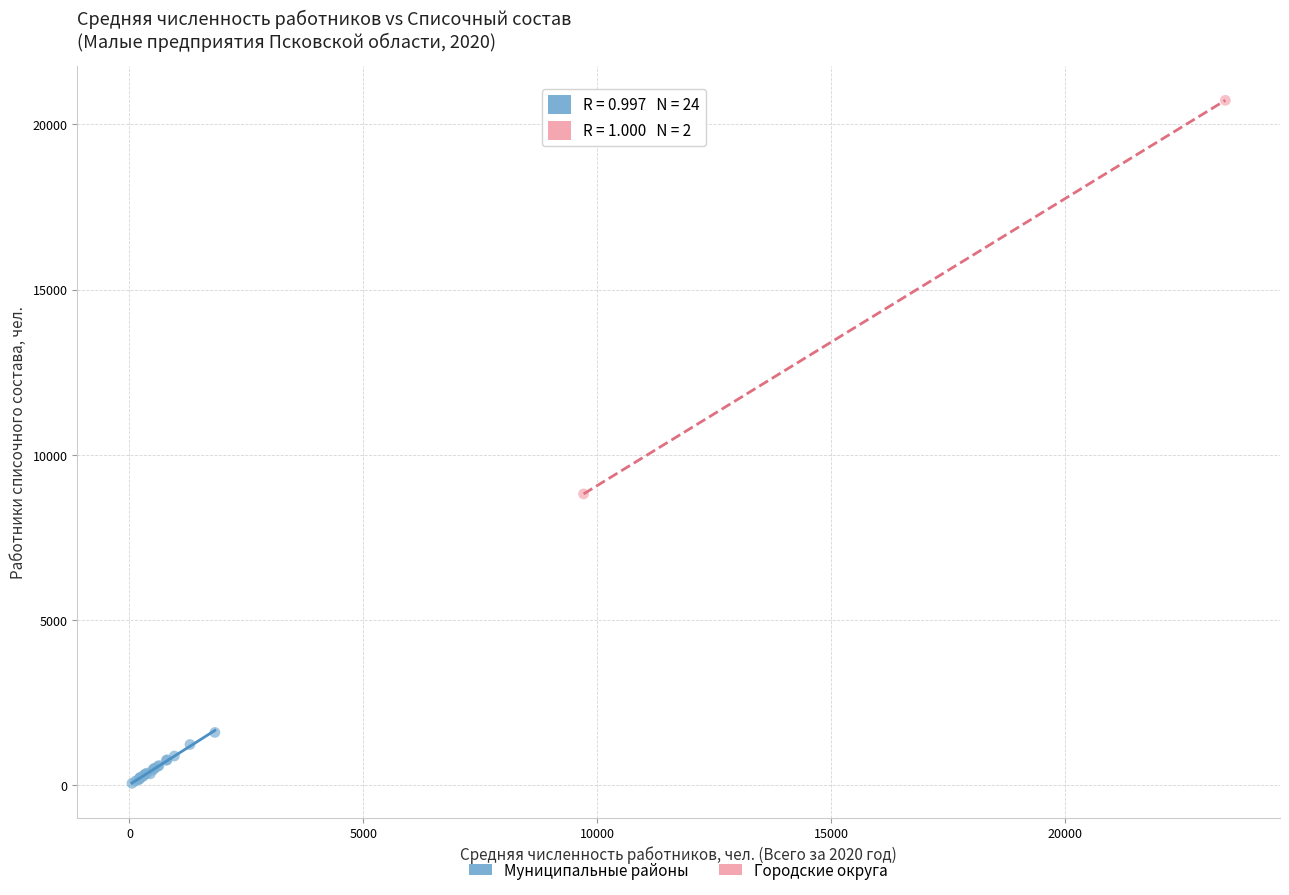

What are all the series names shown in the legend?

Муниципальные районы, Городские округа